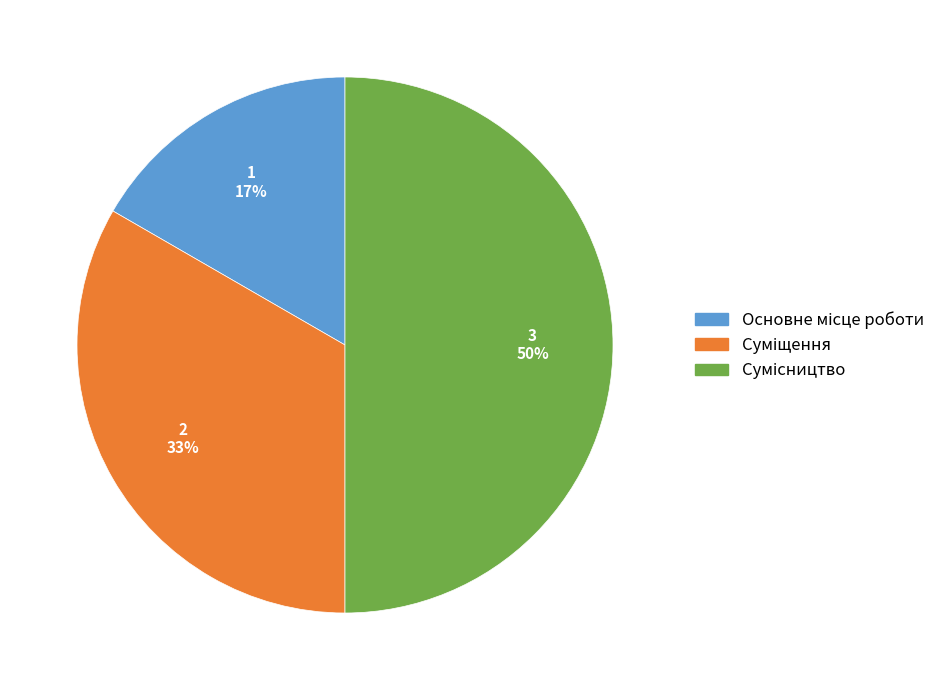

To the nearest percent, what is the difference between the largest and smallest slice percentages?

33%